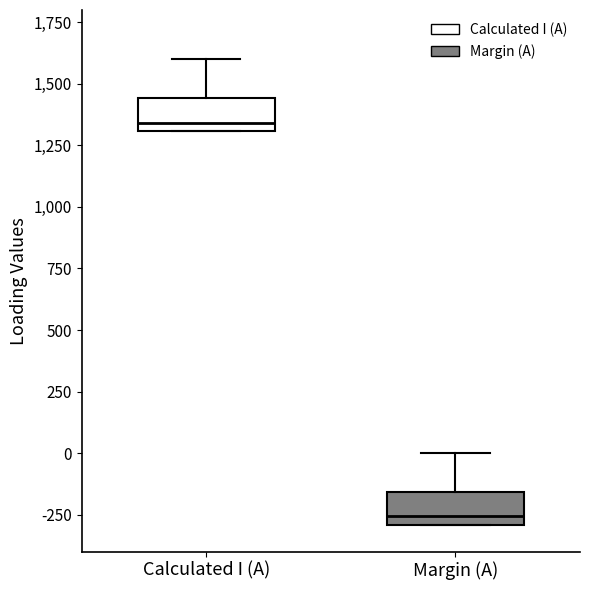

Reading left to right, read every box against the y-axis: the position of its median line, the range the box covers, and the ends of its whiskers. The values are not printed on the chart, so give them approximately, as read against the axis.

Calculated I (A): median 1350, box 1300 to 1450, whiskers 1300 to 1600
Margin (A): median -250, box -300 to -150, whiskers -300 to 0